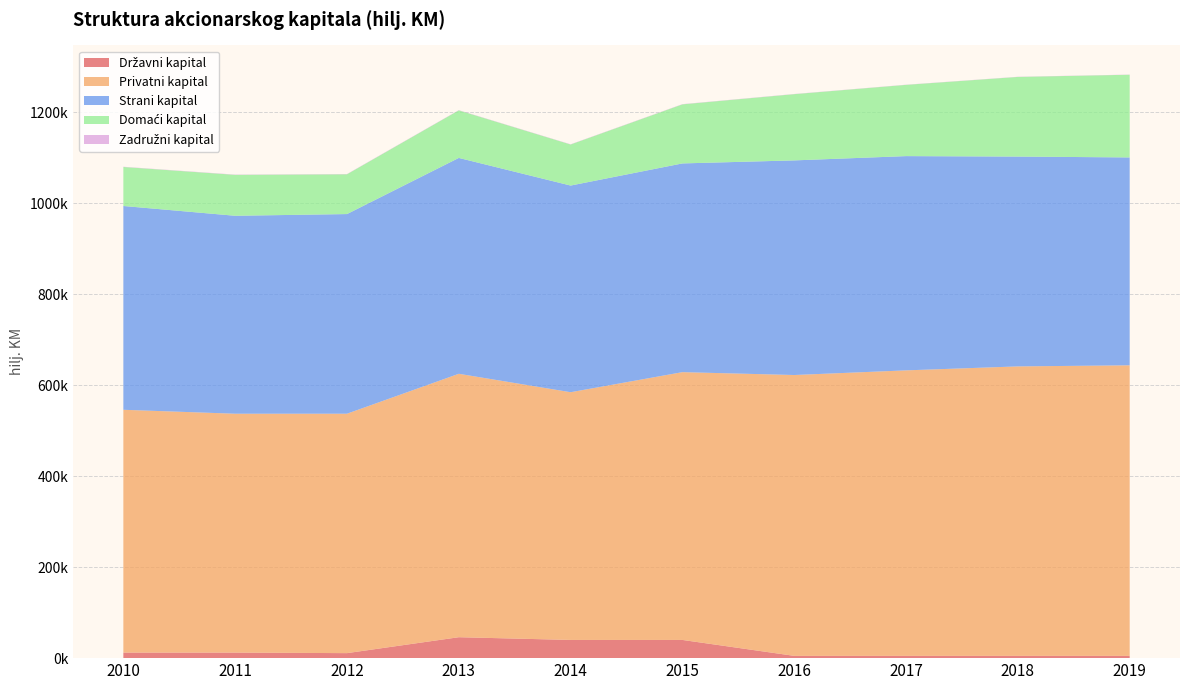

Reading left to right, what are all the values shown in this chart?

Državni kapital: 12202	12202	11001	46001	40001	40001	5001	5001	5001	5001
Privatni kapital: 533646	524988	526213	578955	544454	588560	617264	627482	636195	638608
Strani kapital: 447902	435044	438774	474421	454191	458737	471690	470883	461167	456848
Domaći kapital: 85744	89944	87439	104534	90263	129823	145574	156599	175028	181760
Zadružni kapital: 518	550	526	498	489	494	399	363	377	352